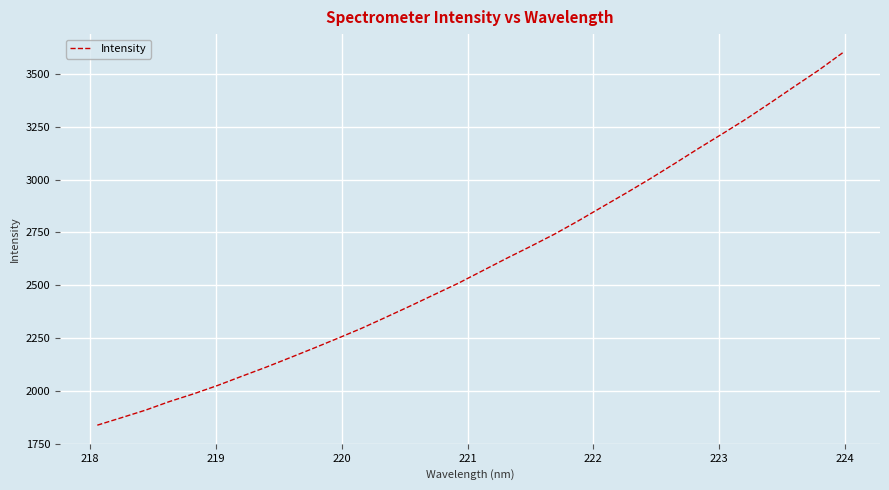

What is the maximum value shown in the chart?

3599.8